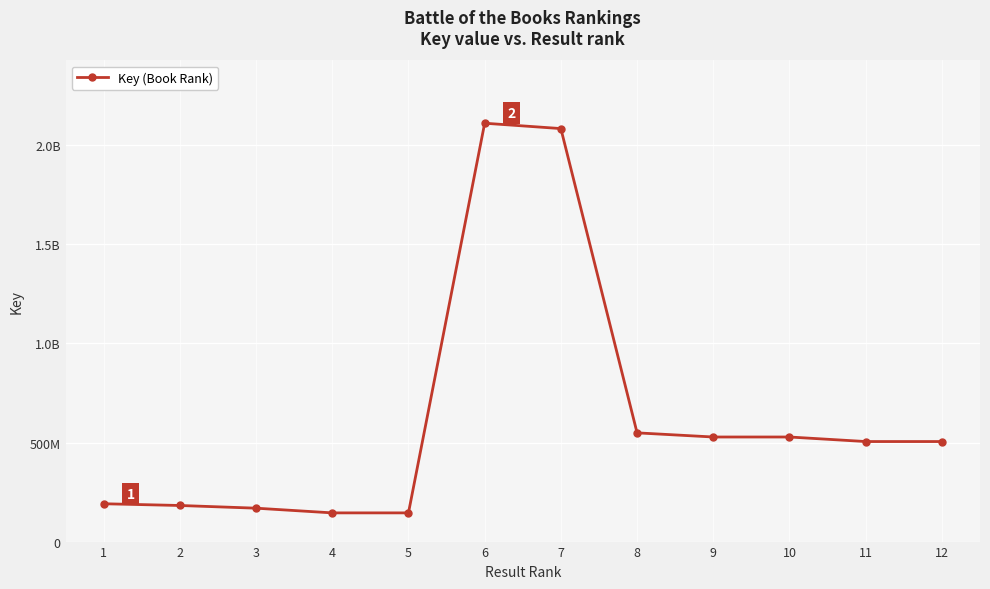

What is the smallest value displayed?

144883418